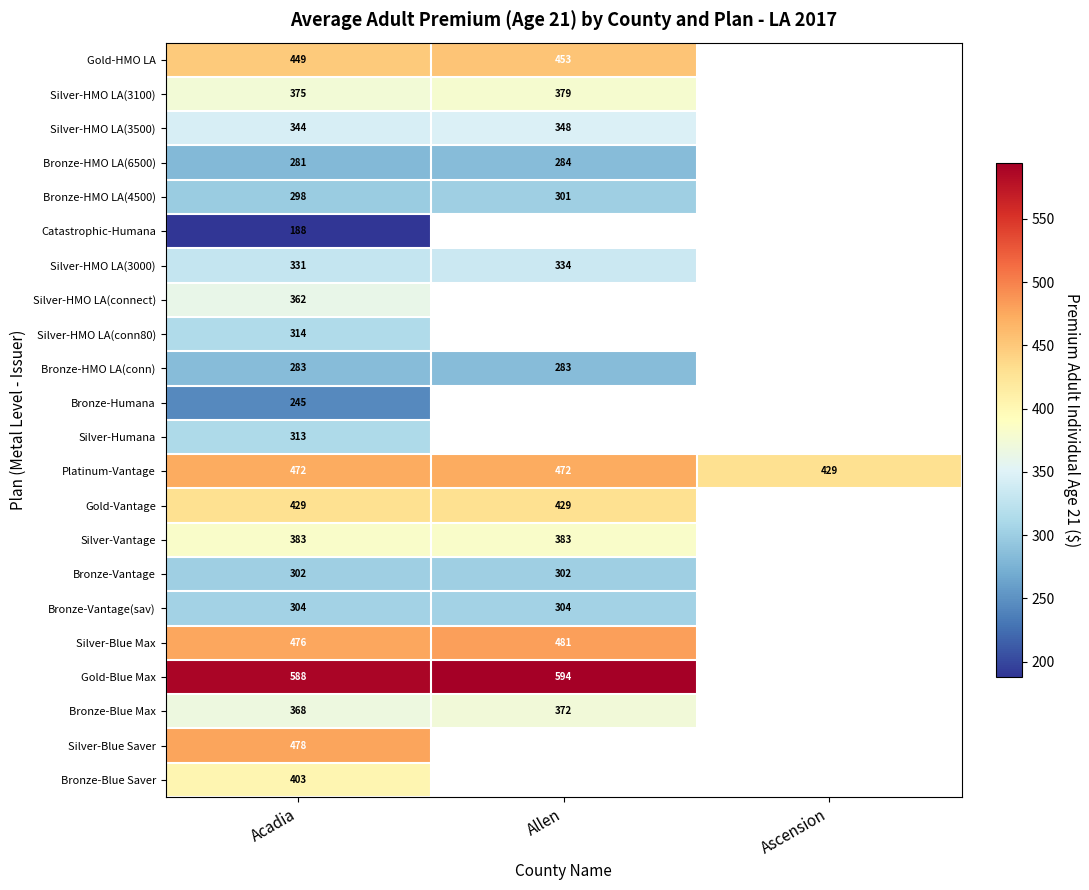

Is the value of Silver-Blue Saver at Acadia greater than the value of Silver-HMO LA(conn80) at Acadia?

Yes